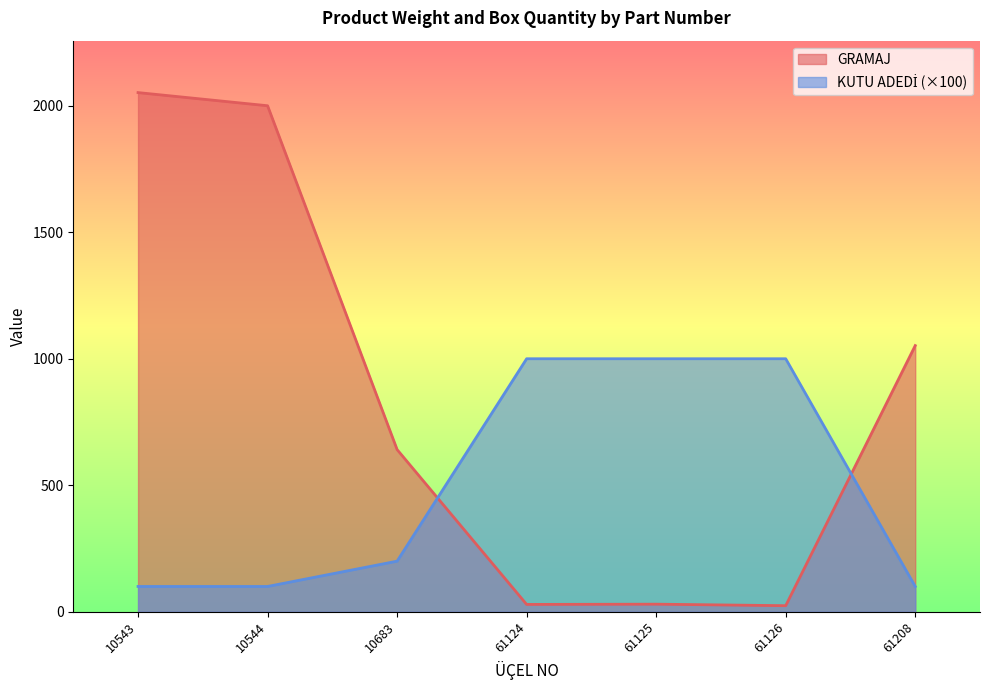

What are all the series names shown in the legend?

GRAMAJ, KUTU ADEDİ